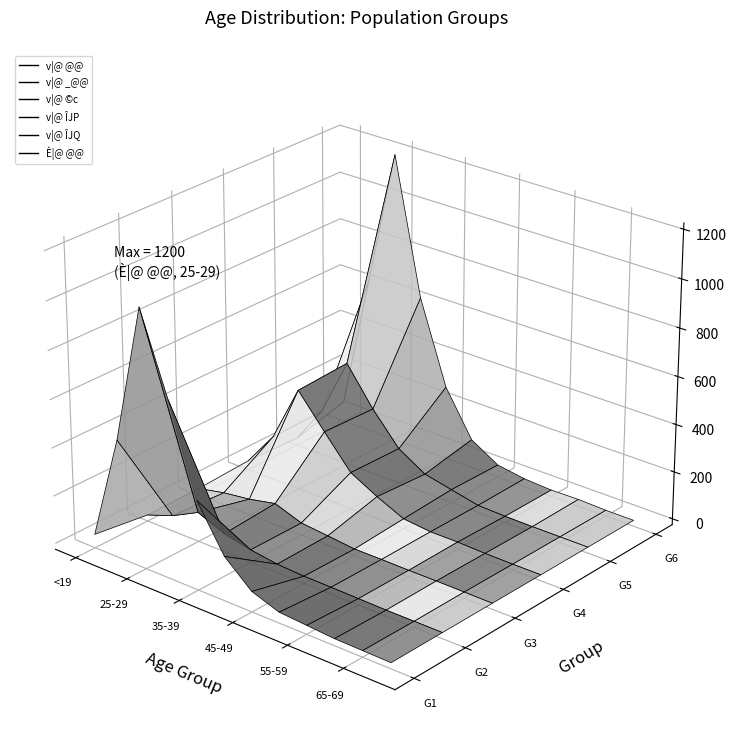

Reading left to right, extract all data points from this chart.

v|@ @@: 32	469	1046	716	347	160	60	20	12	4	2	0
v|@ _@@: 1	41	98	51	27	11	5	4	2	0	0	0
v|@ ©c: 3	27	42	66	26	15	3	3	2	2	1	0
v|@ ÎJP: 14	160	400	263	130	69	17	5	5	1	0	0
v|@ ÎJQ: 5	164	412	255	124	55	30	5	1	0	0	0
È|@ @@: 61	631	1200	632	285	96	27	9	2	4	0	0